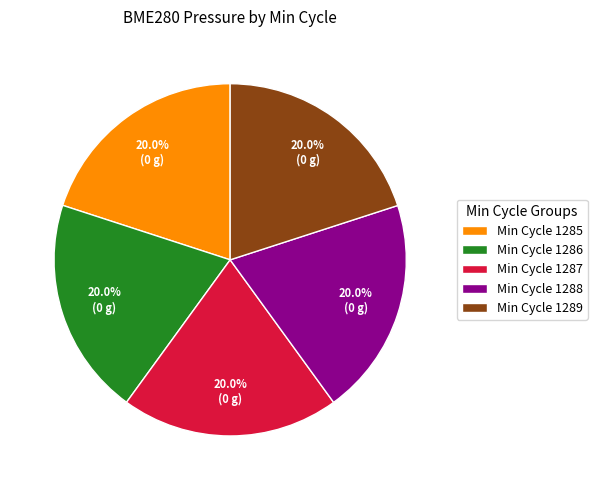

How many segments does this pie chart have?

5